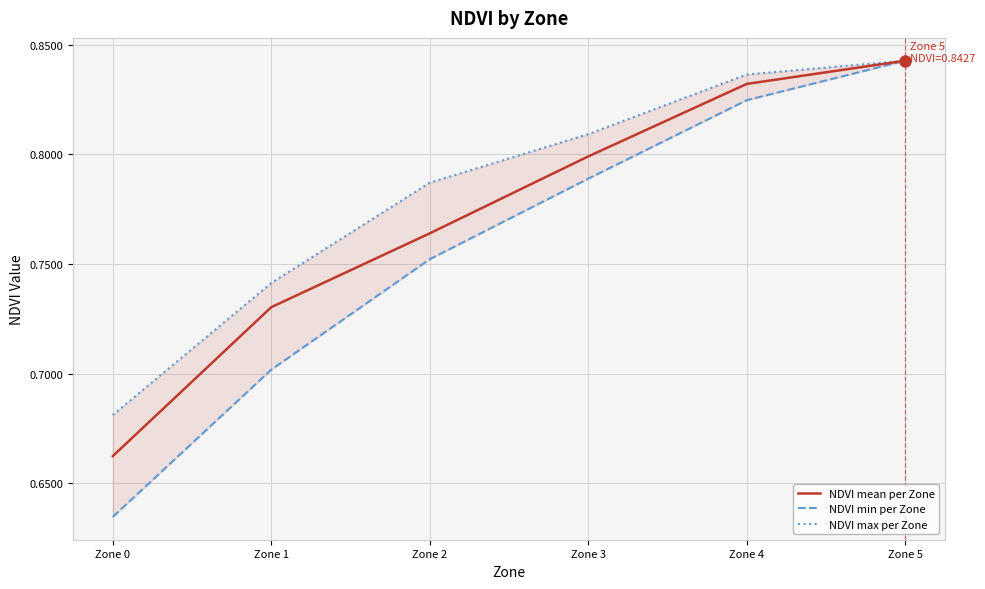

After their last crossing, which series has the higher values: NDVI max per Zone or NDVI mean per Zone?

NDVI mean per Zone